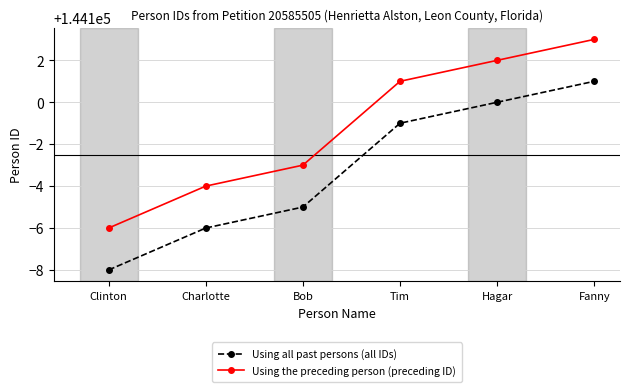

Read the Using all past persons (all IDs) value at Hagar.

144100